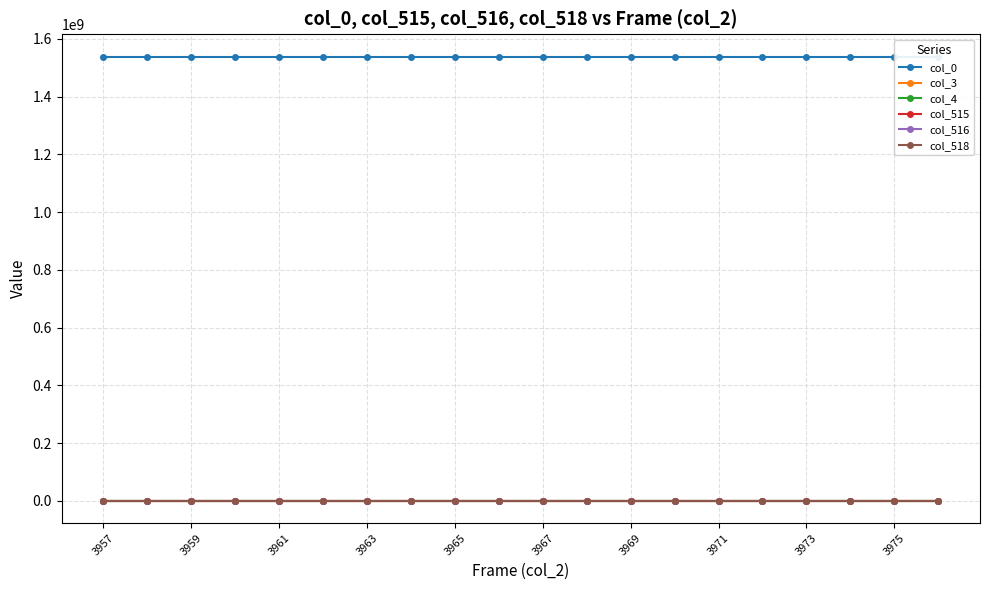

What is the approximate value of col_515 at 3967?

610.0